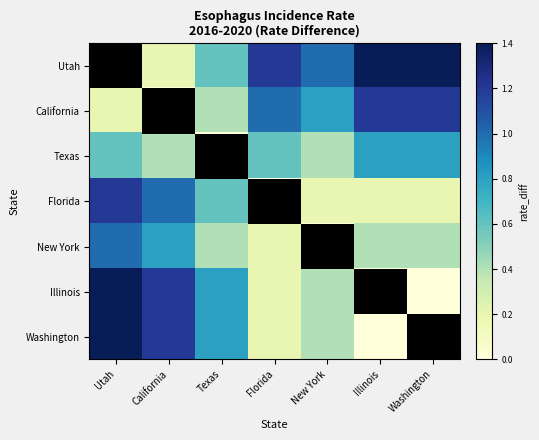

Which series has the largest range (max minus min)?

Utah